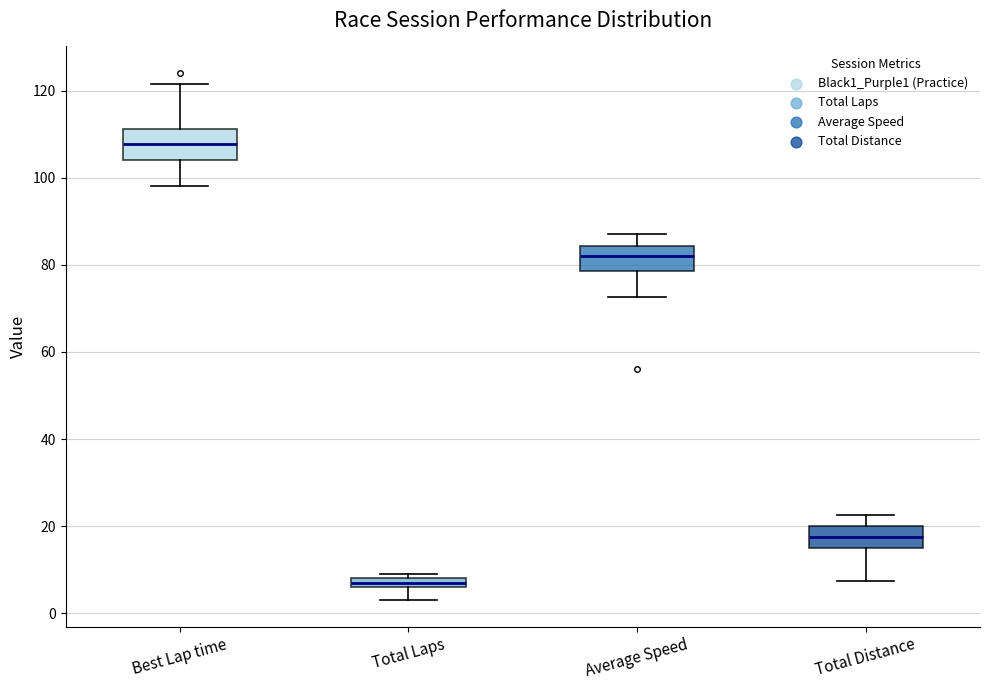

Which box's median line is the lowest?

Total Laps